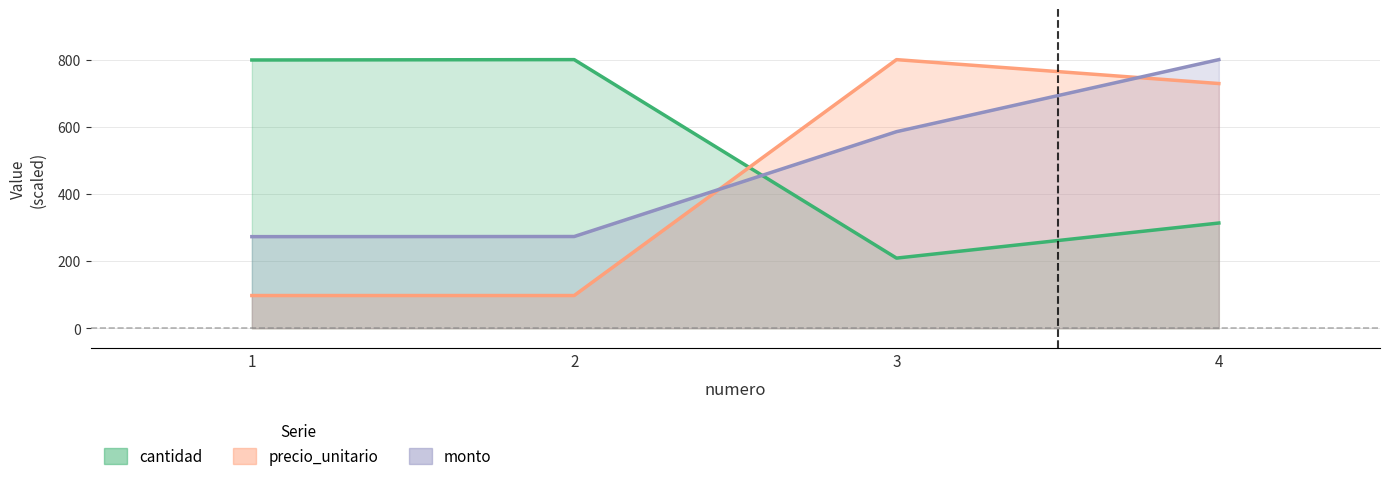

Is the value of cantidad at 4 greater than the value of monto at 4?

No